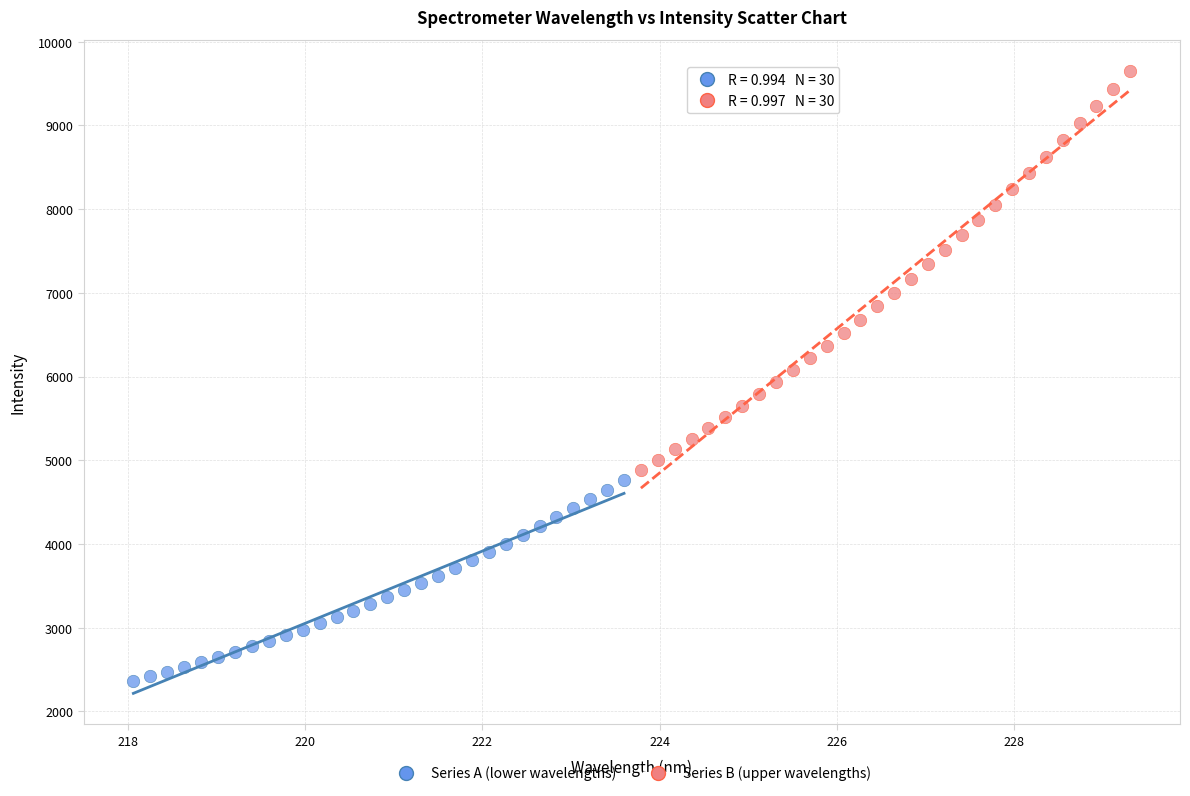

Which series contains the lowest Y value?

Series A (lower wavelengths)